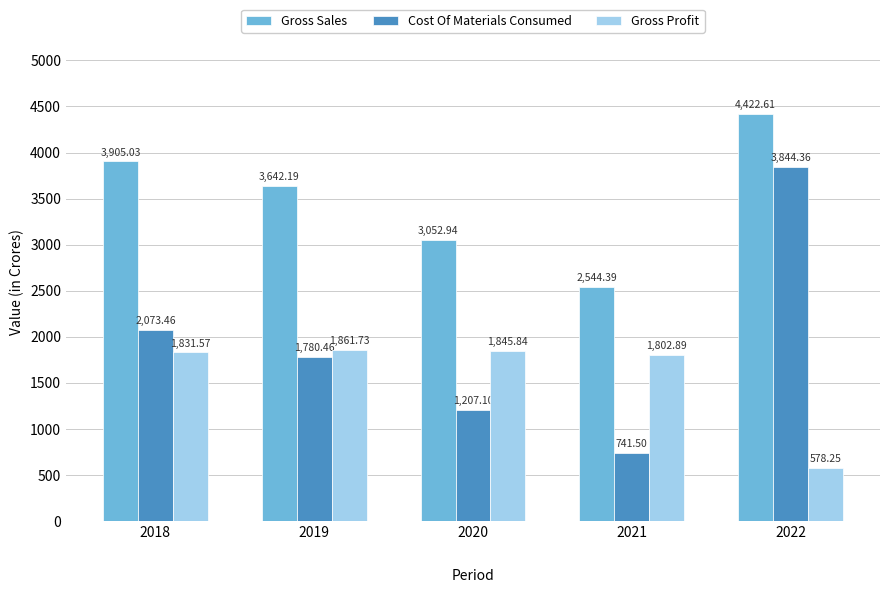

What is the sum of the Gross Sales values at 2022 and 2021?

6967.0